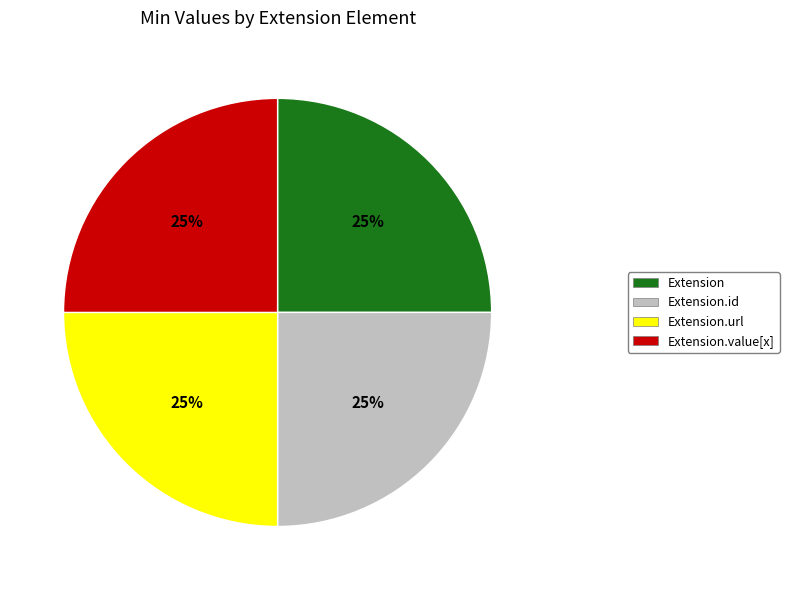

Is there any slice that represents more than half of the pie?

No